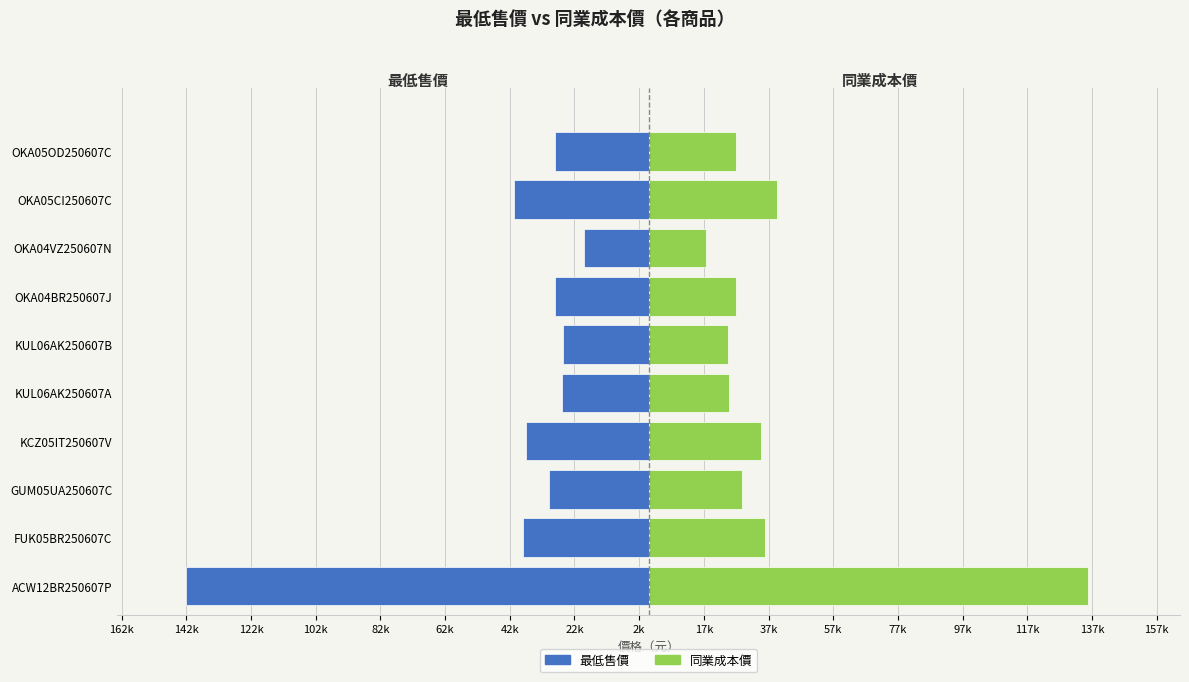

What is the total value across all series at KUL06AK250607B?

-2000